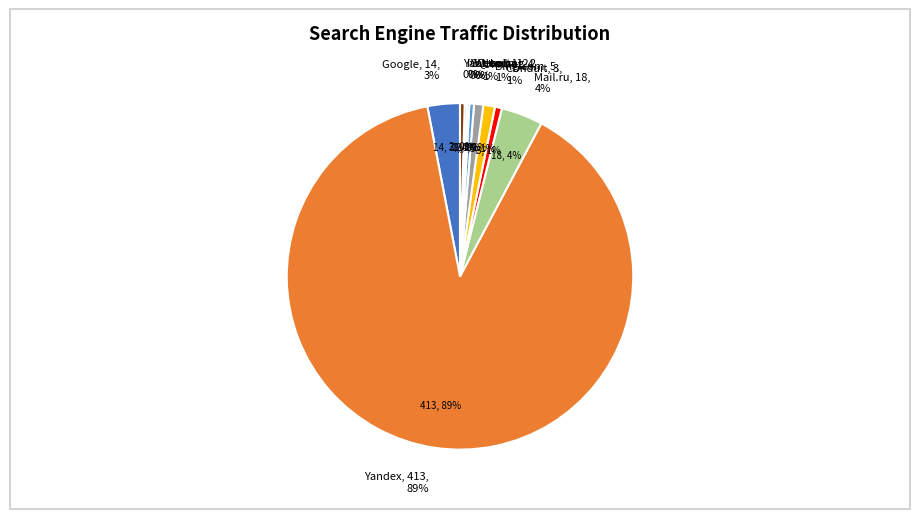

To the nearest percent, what portion does Mail.ru represent?

4%